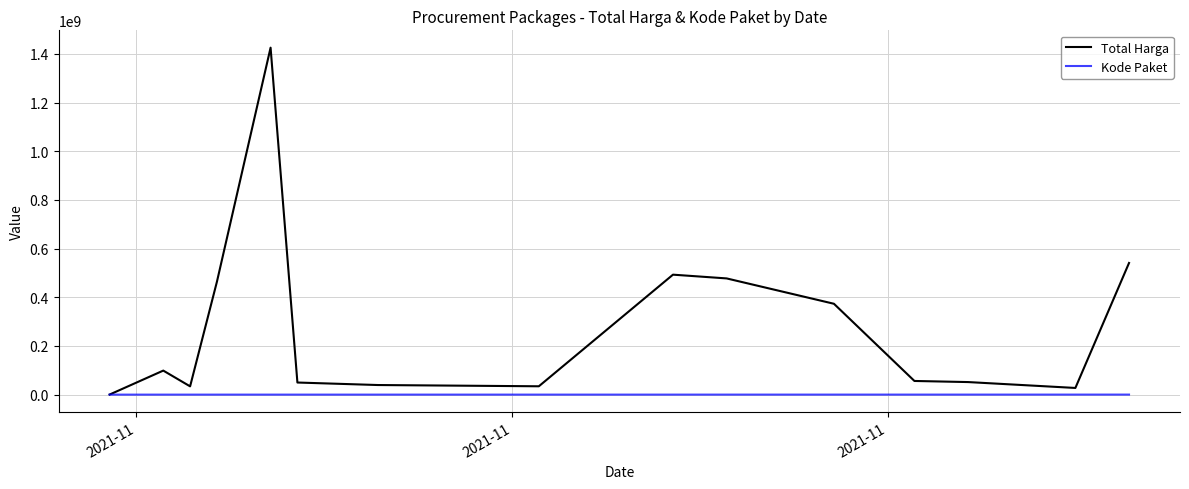

Which series has the widest spread of values?

Total Harga